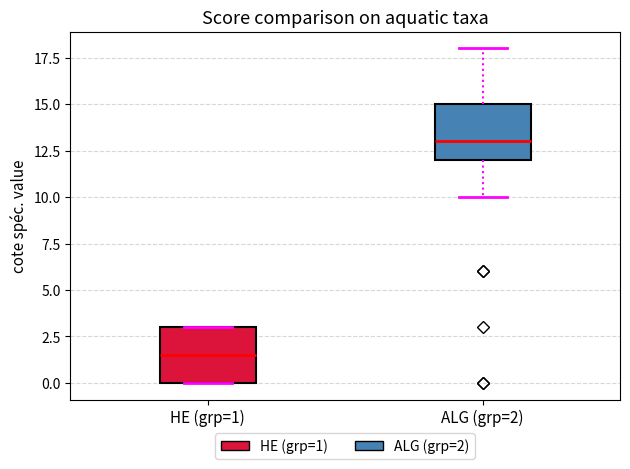

Where is the upper edge of the box for ALG (grp=2) on the y-axis? The values are not printed on the chart, so give them approximately, as read against the axis.

15.0